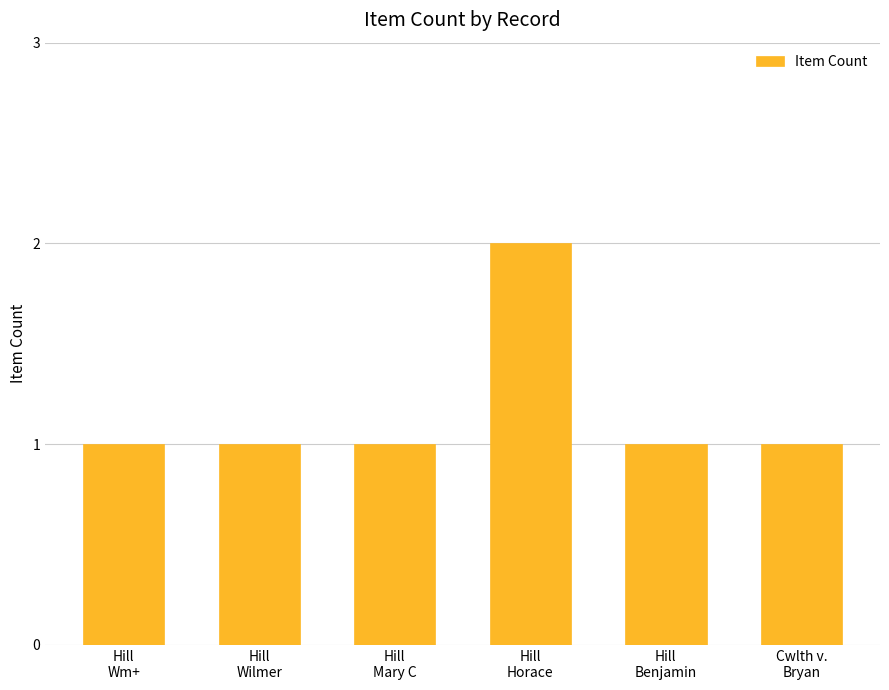

How many series are shown in this chart?

1